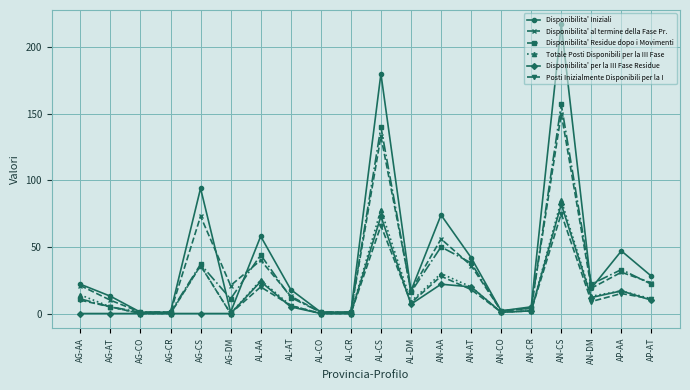

What is the greatest value displayed?

217